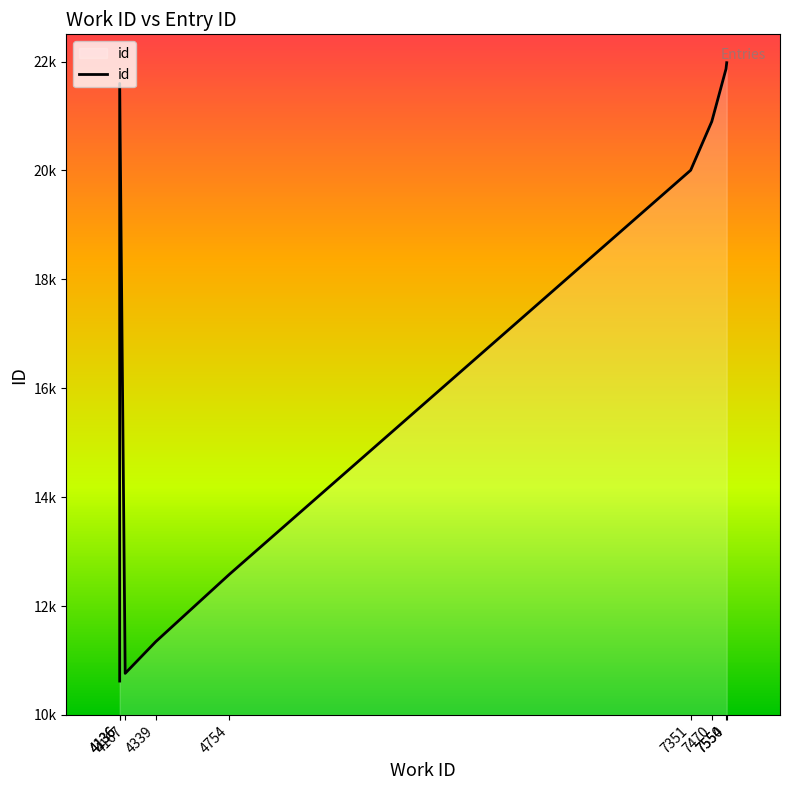

How many lines are shown in the chart?

1